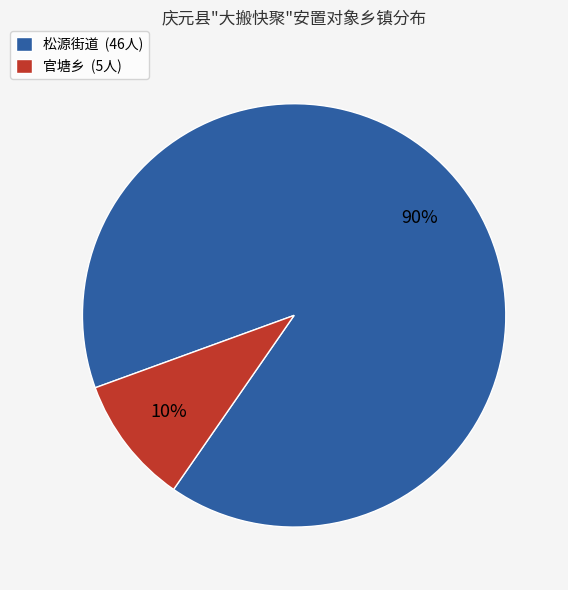

True or false: 官塘乡 (5人) accounts for 18% of the total.

False